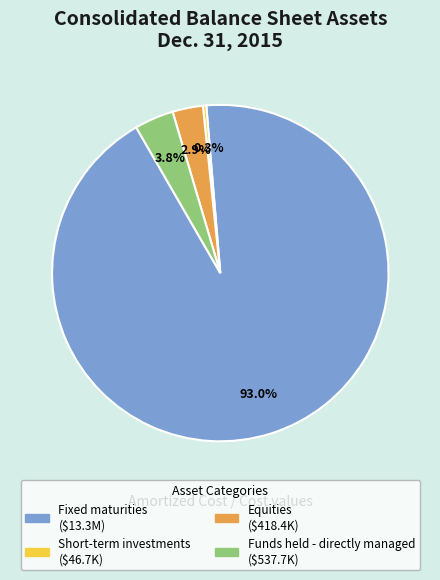

To the nearest percent, what portion does Funds held - directly managed represent?

4%